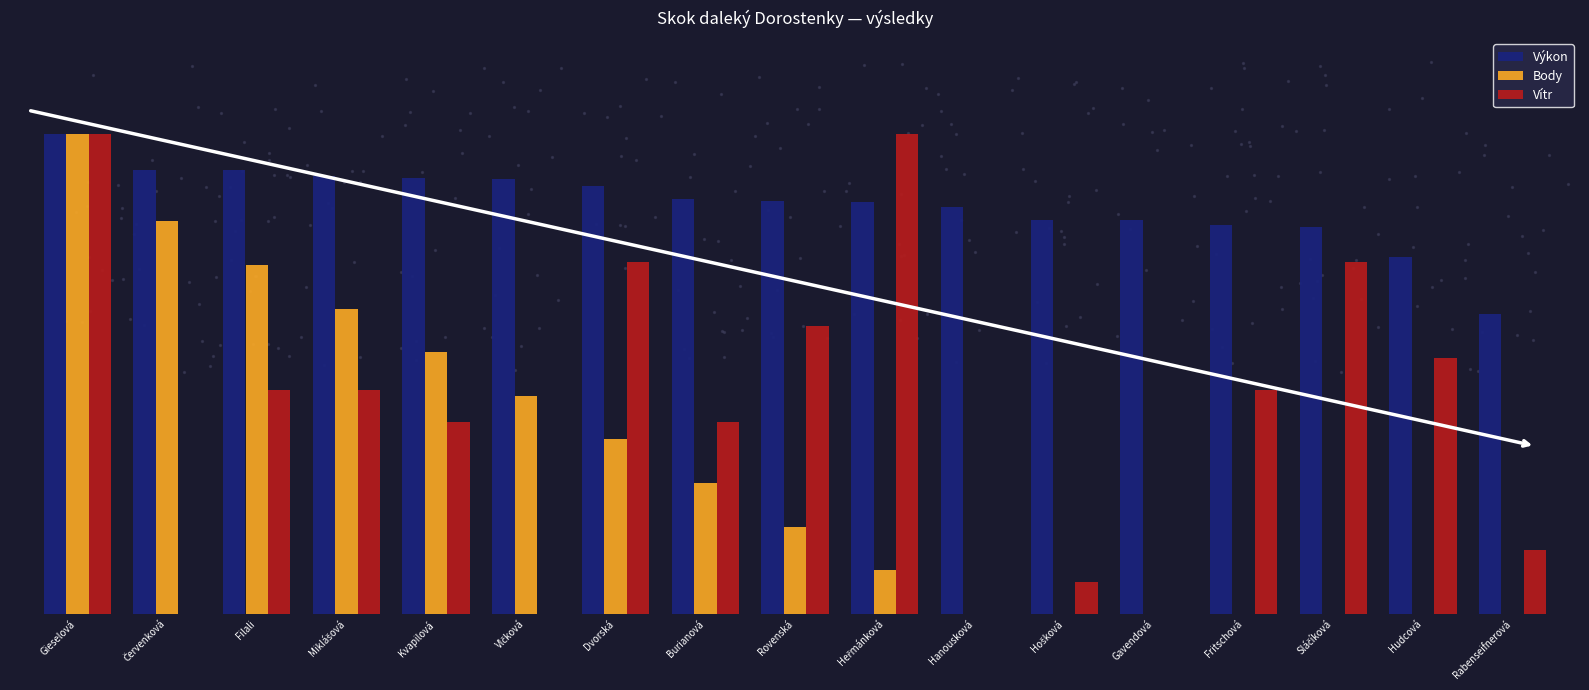

What is the total value across all series at Rovenská?

9.0